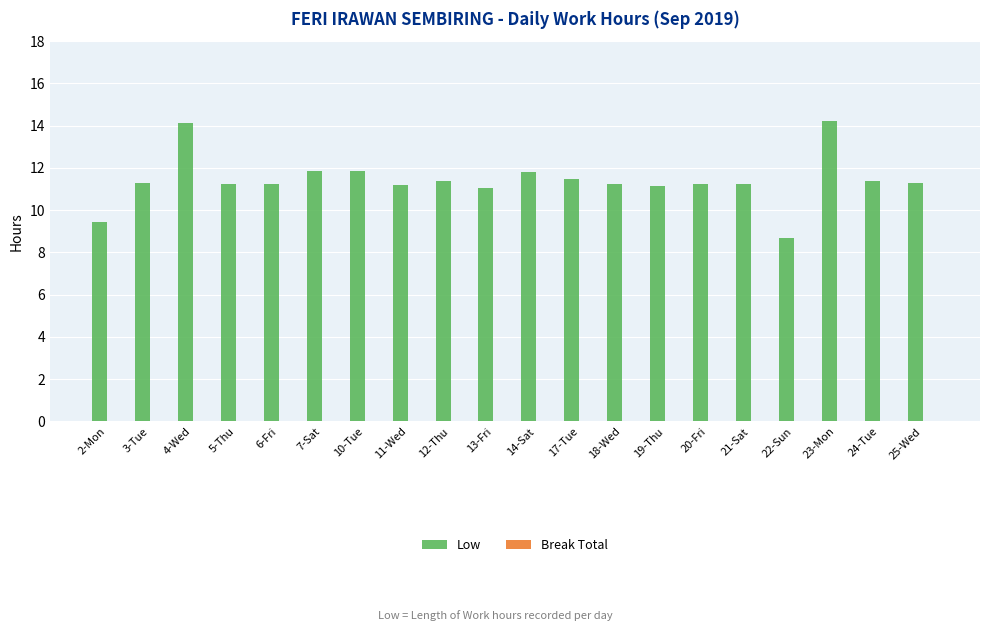

Between 4-Wed and 13-Fri, which is larger?

4-Wed